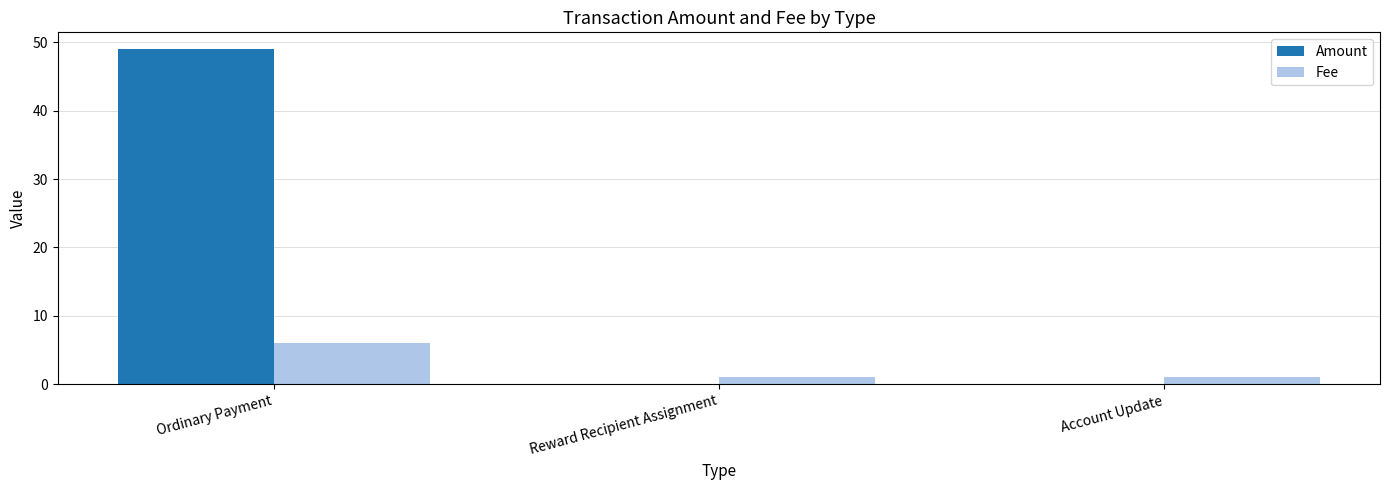

What is the highest value of the Fee series?

6